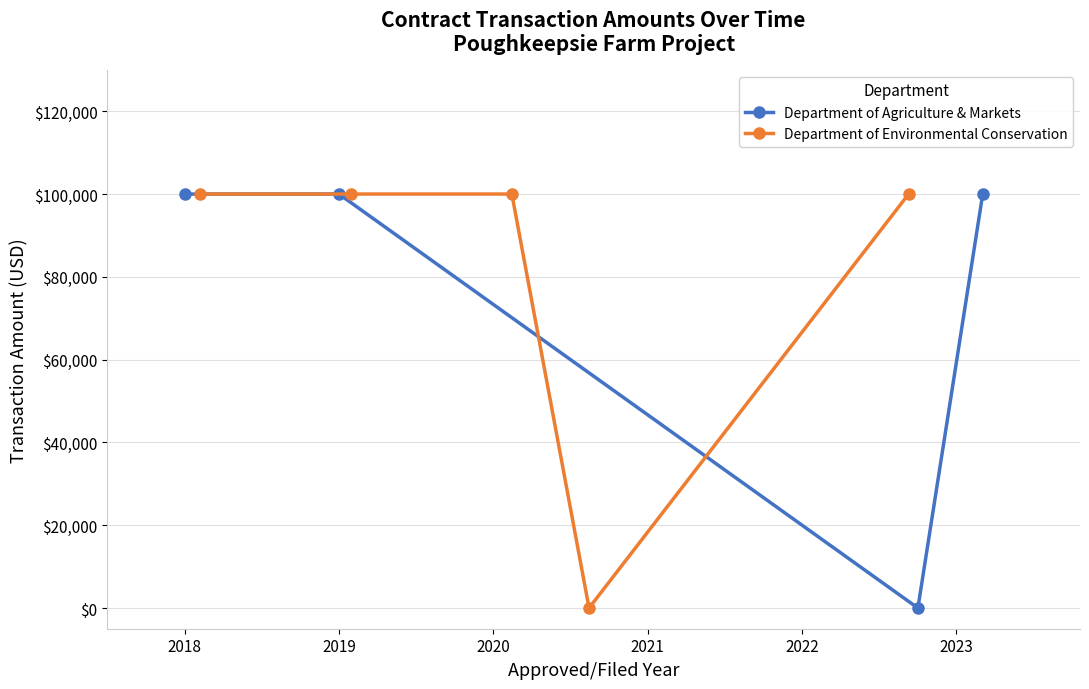

What is the average value?

75000